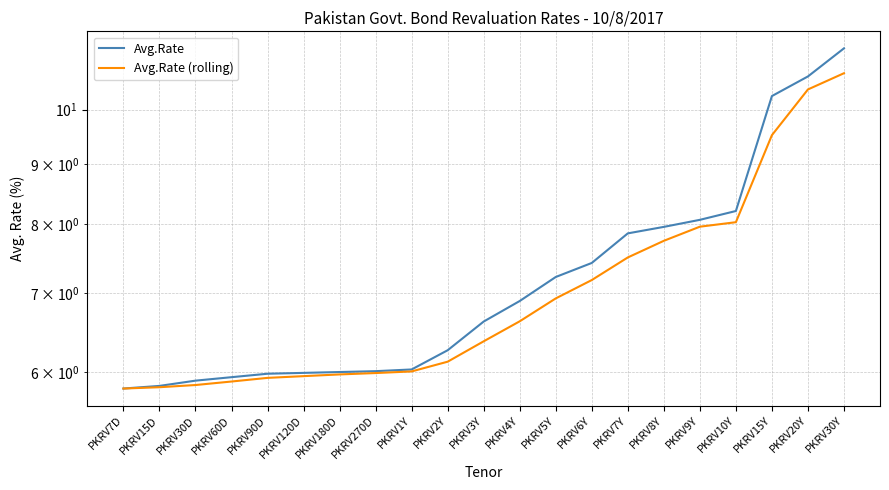

List the series in order of their peak value, lowest first.

Avg.Rate (rolling), Avg.Rate